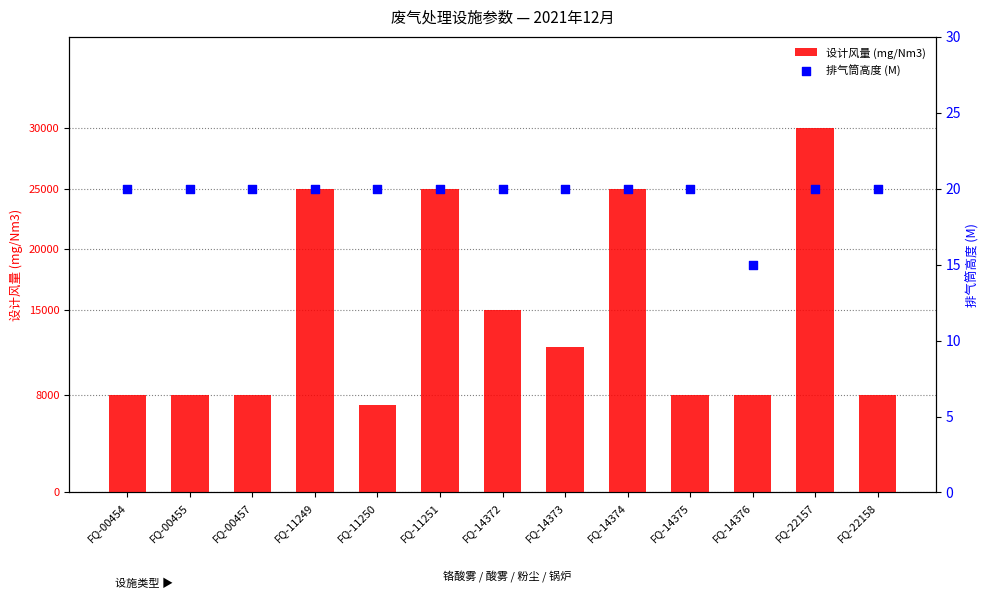

What is the total value across all series at FQ-11251?

25020